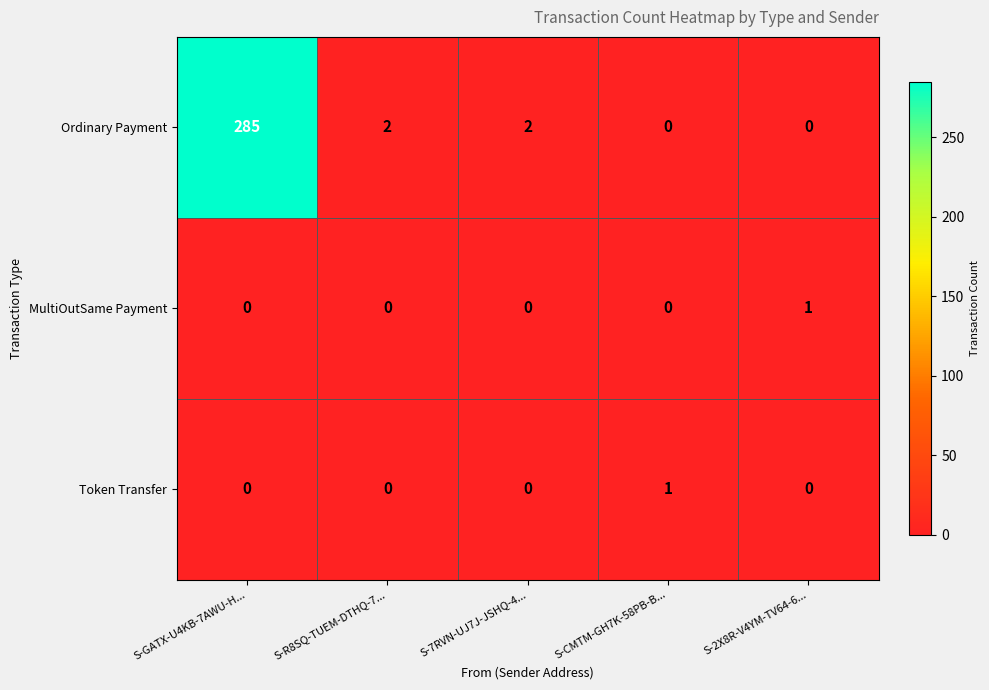

At which category does the chart reach its peak across all series?

S-GATX-U4KB-7AWU-H...